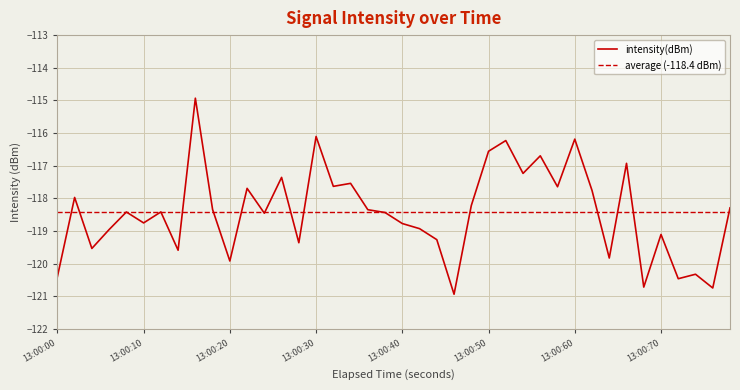

What is the maximum value for intensity(dBm)?

-114.9